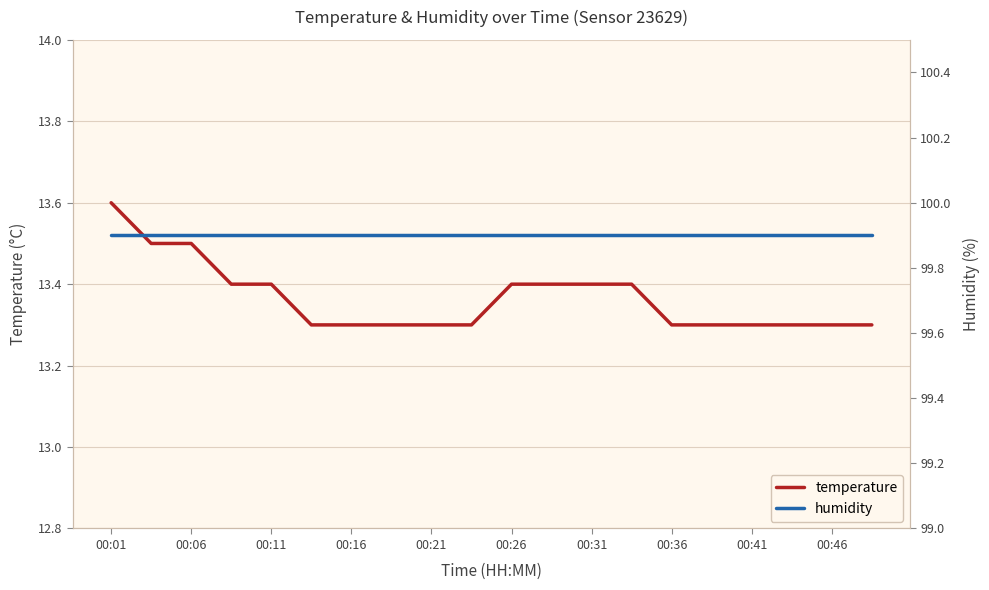

The value of temperature at 00:21 is 13.3. True or false?

True